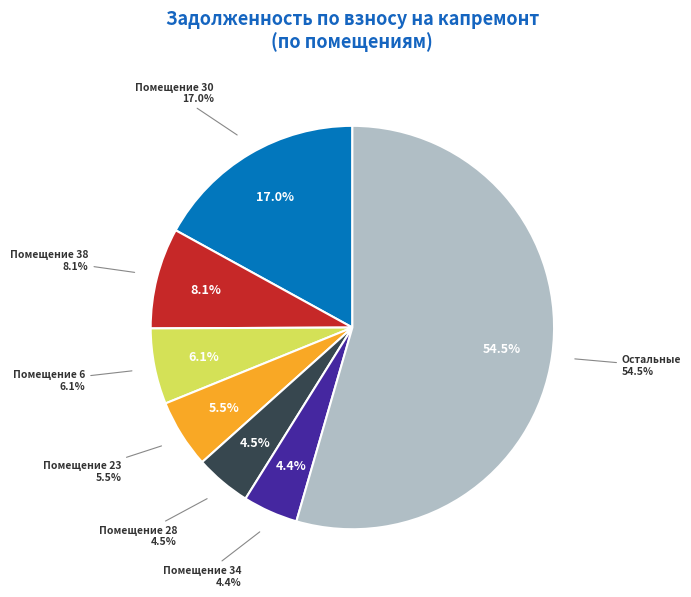

Which slice is the largest?

30